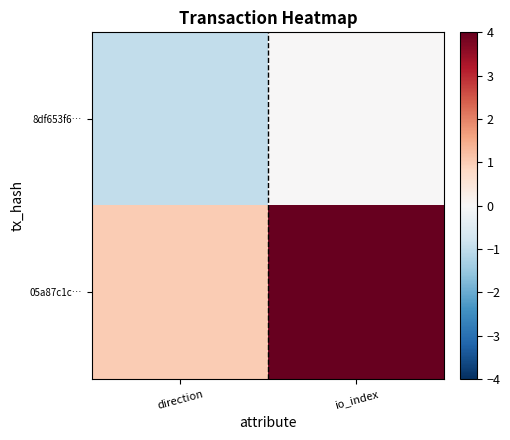

Rank the series at direction from lowest to highest value.

8df653f6…, 05a87c1c…